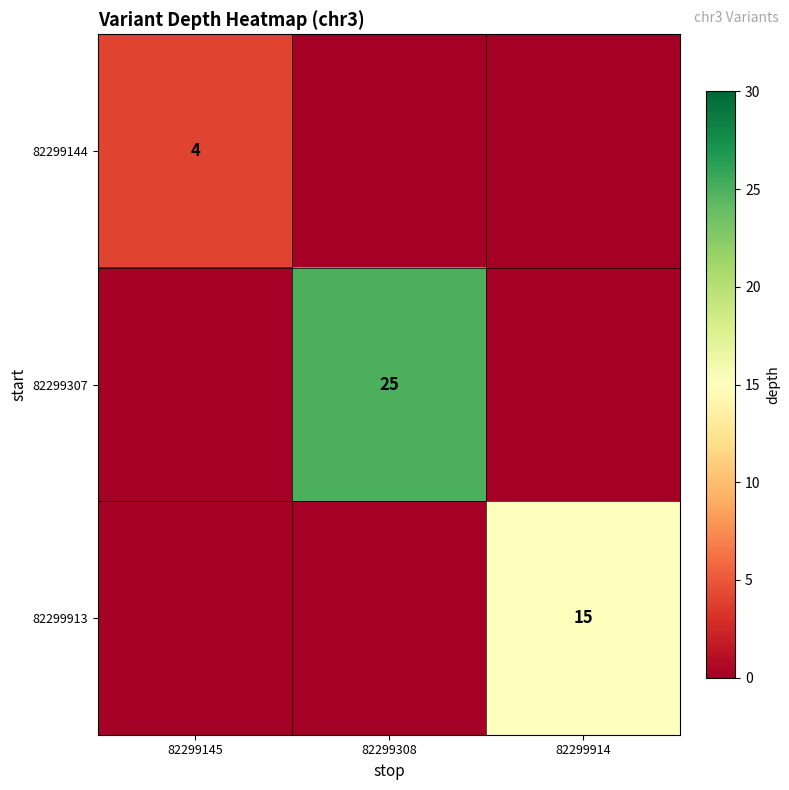

Between 82299308 and 82299145, which is larger?

82299145